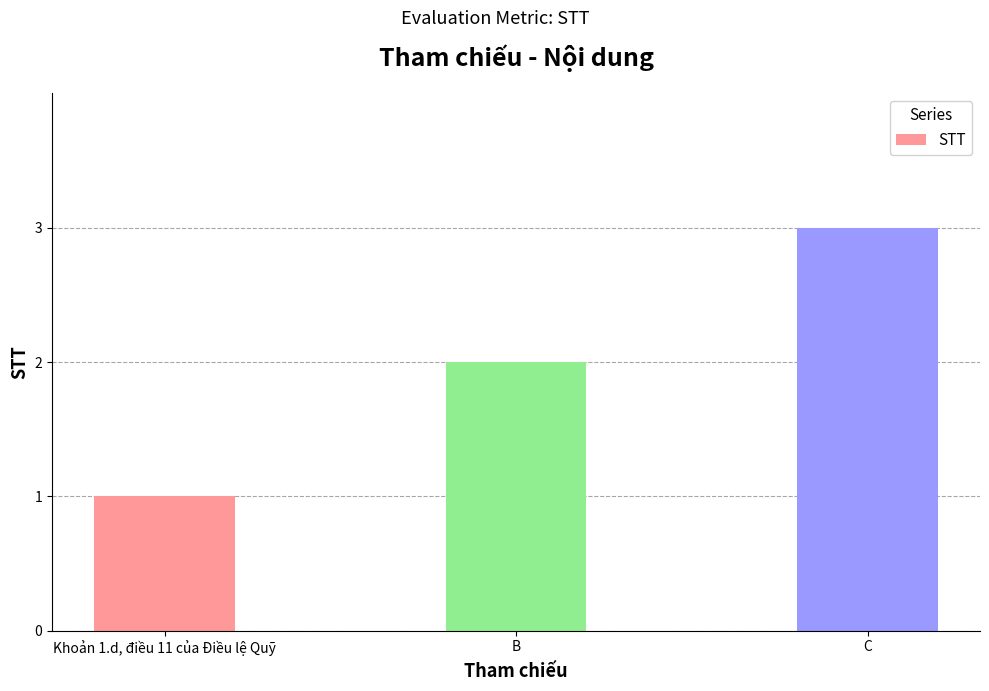

Reading left to right, list all the values displayed in this chart.

1	2	3